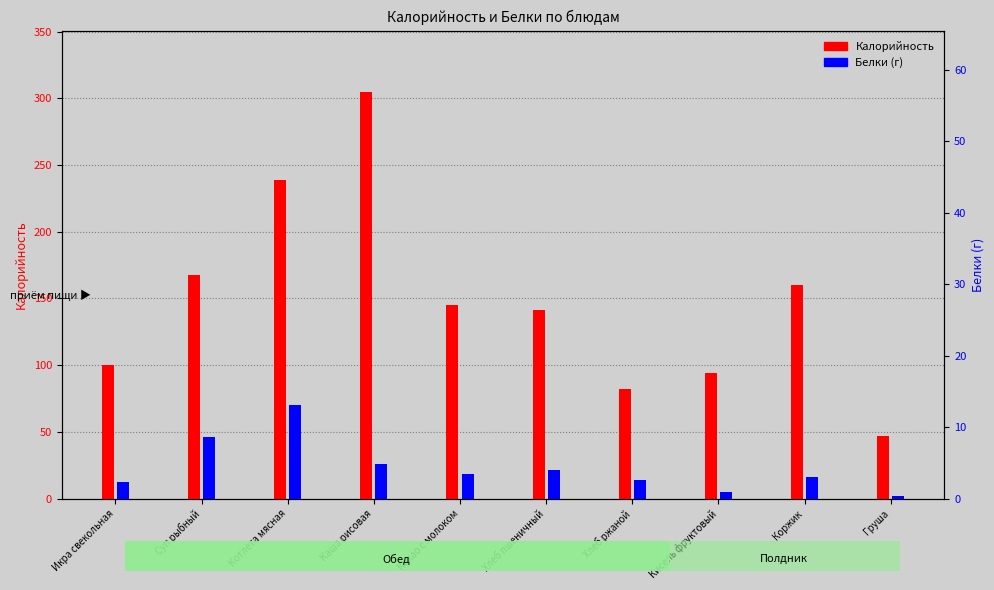

What is the label of the 7th bar from the left?

Хлеб ржаной